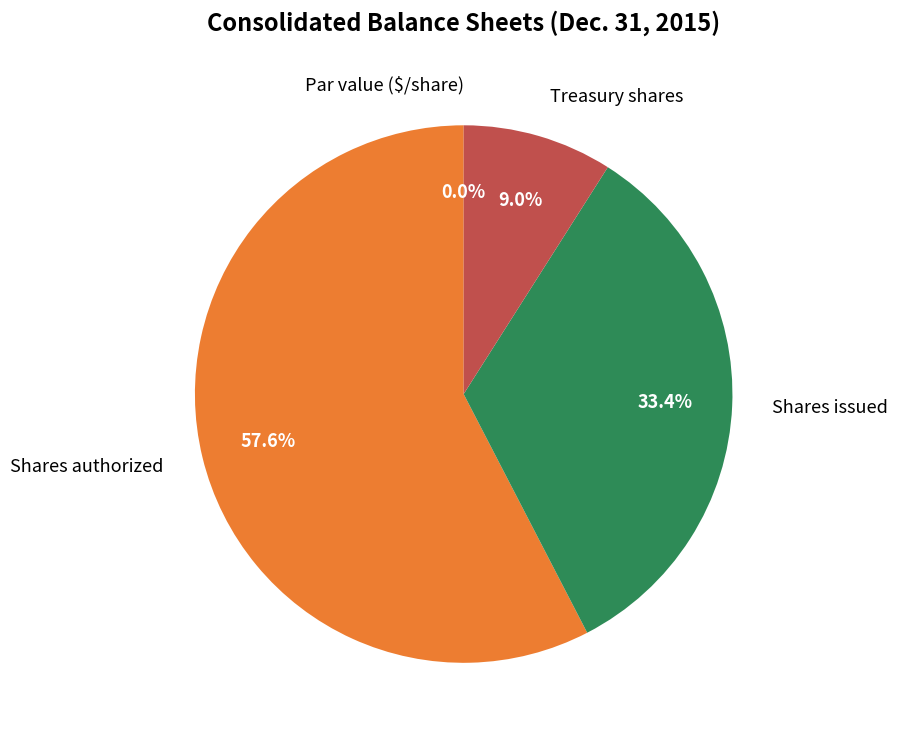

Is Treasury shares the majority of the pie?

No